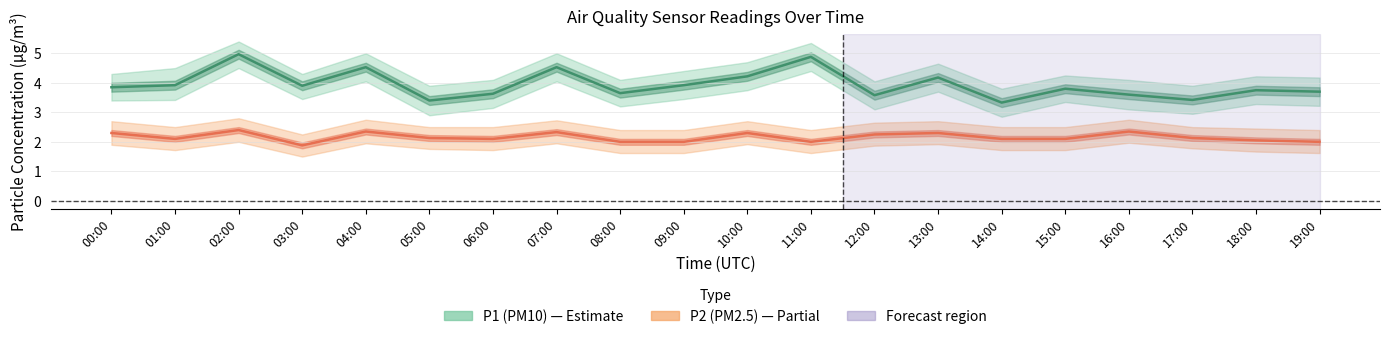

What is the difference between the second highest and minimum values in the P1 (PM10) series?

1.5